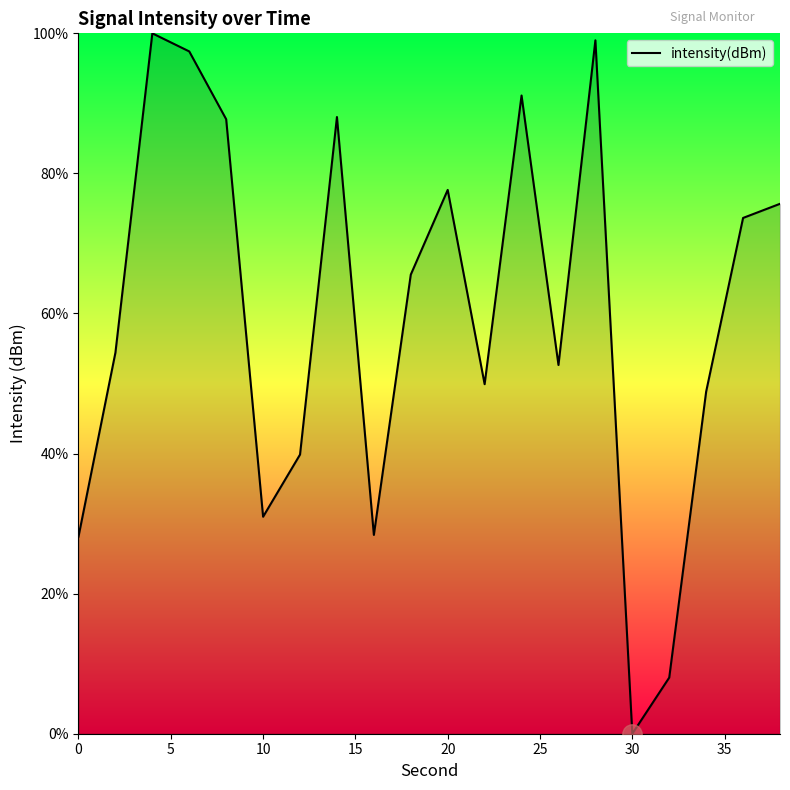

What is the greatest value displayed?

100.0